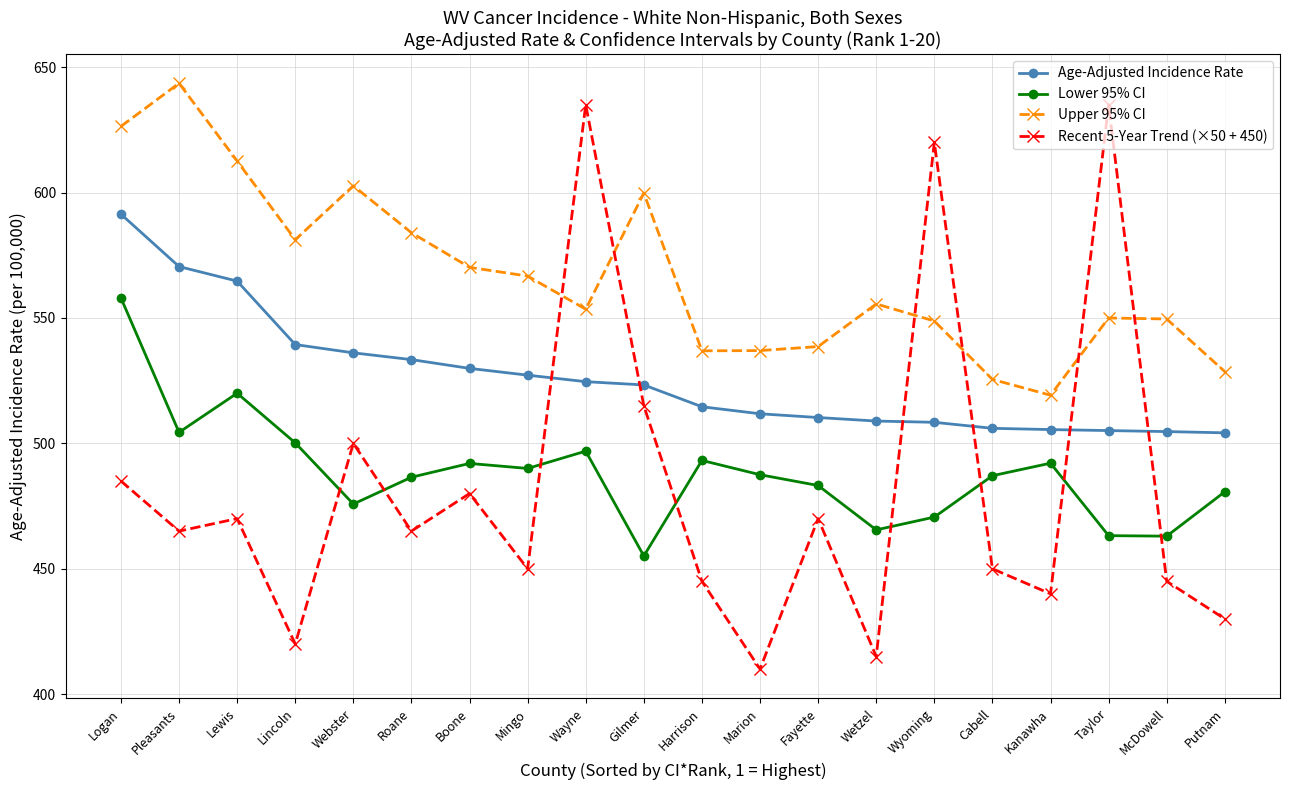

What is the difference between the highest and lowest values at Wetzel?

140.6